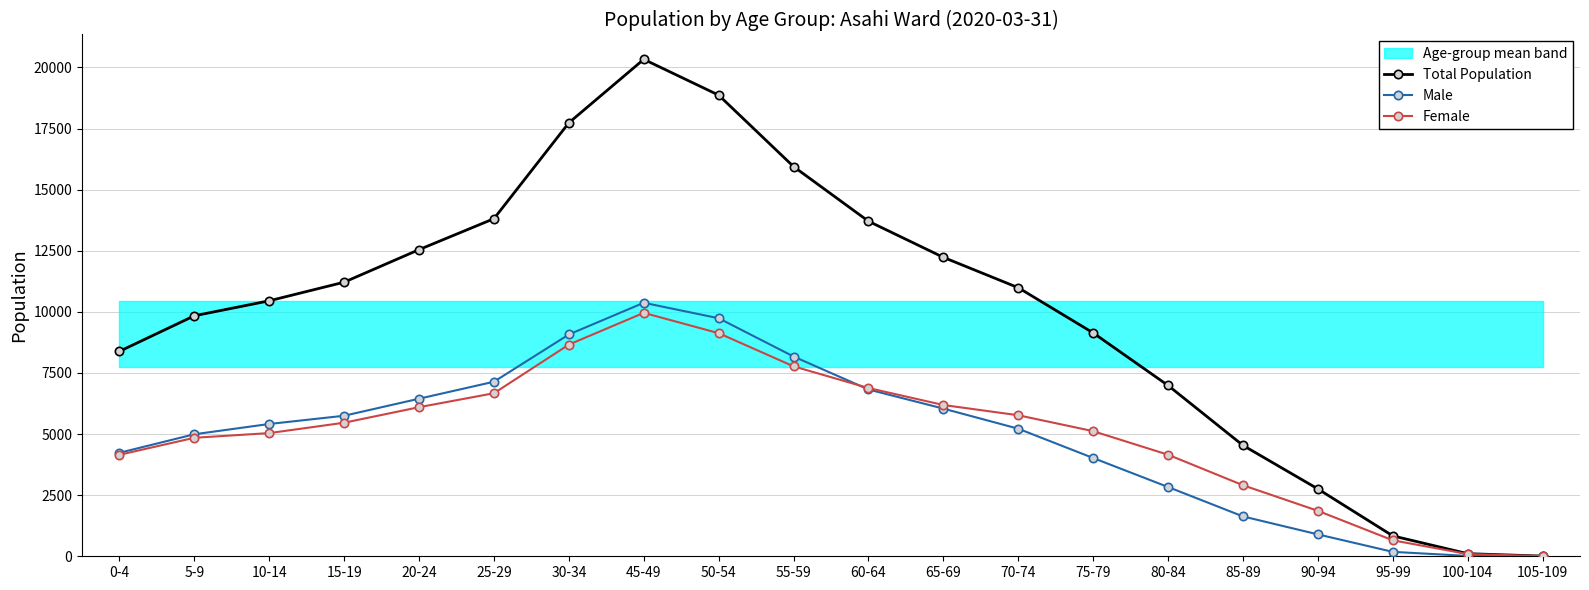

Is it true that Male equals 1631 at 85-89?

True